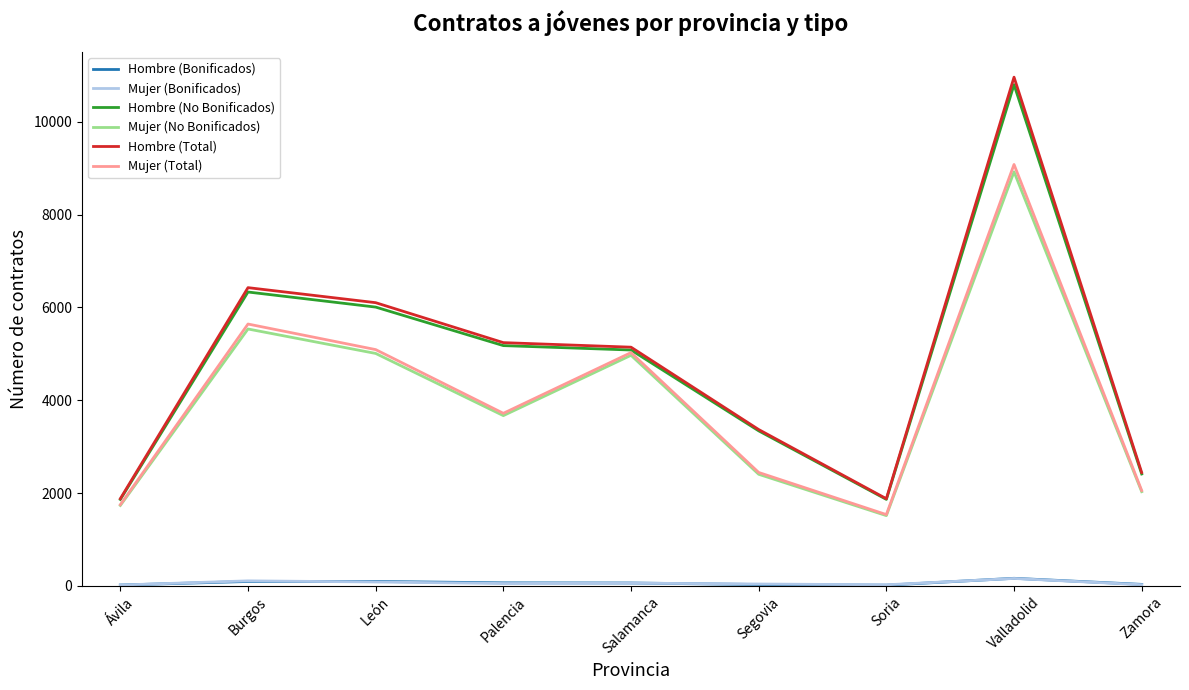

True or false: Mujer (No Bonificados) and Hombre (Bonificados) intersect in this chart.

False